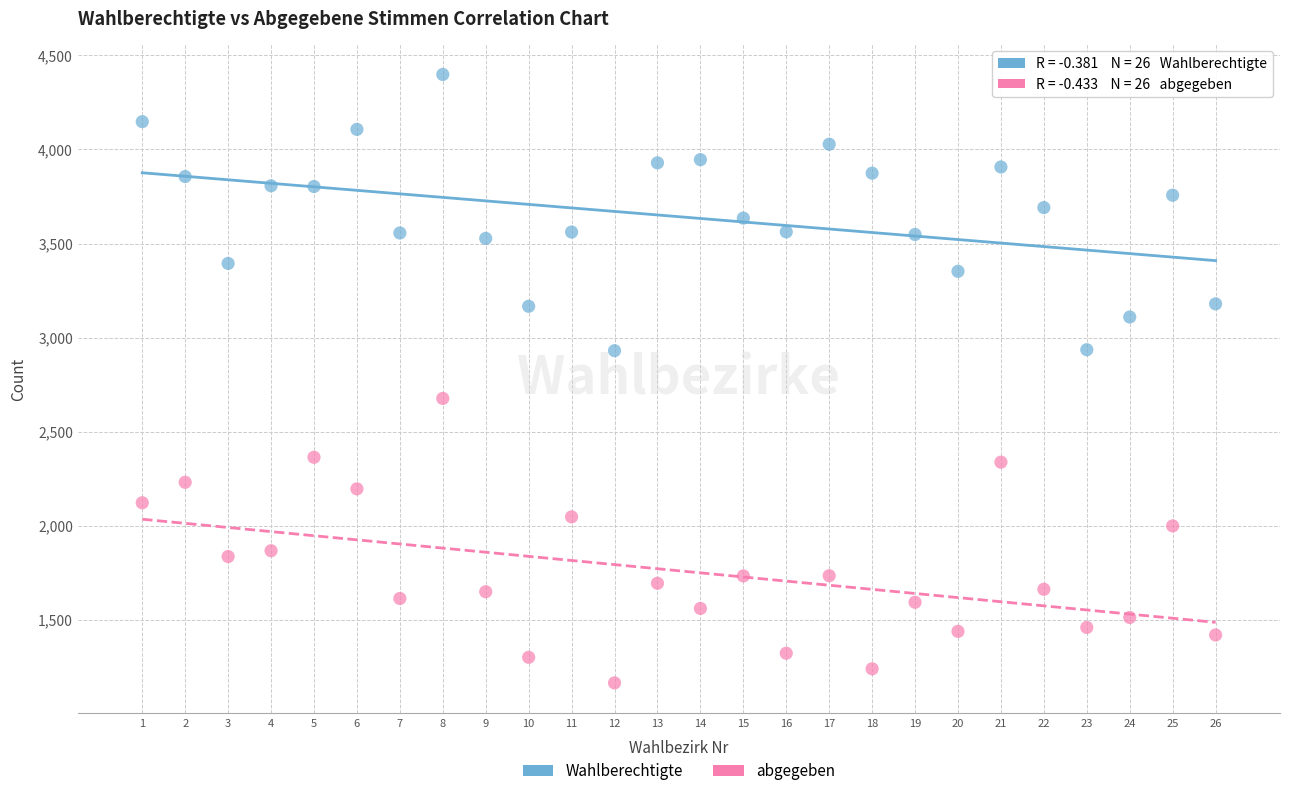

Which series reaches the maximum Y coordinate?

Wahlberechtigte